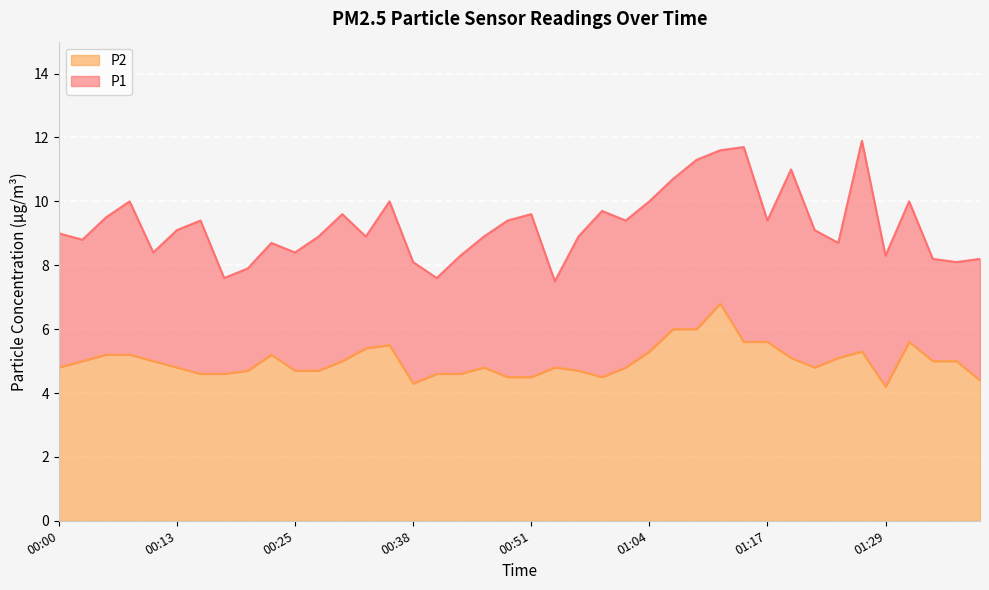

The P1 series shows 11.4 at 01:34. True or false?

False